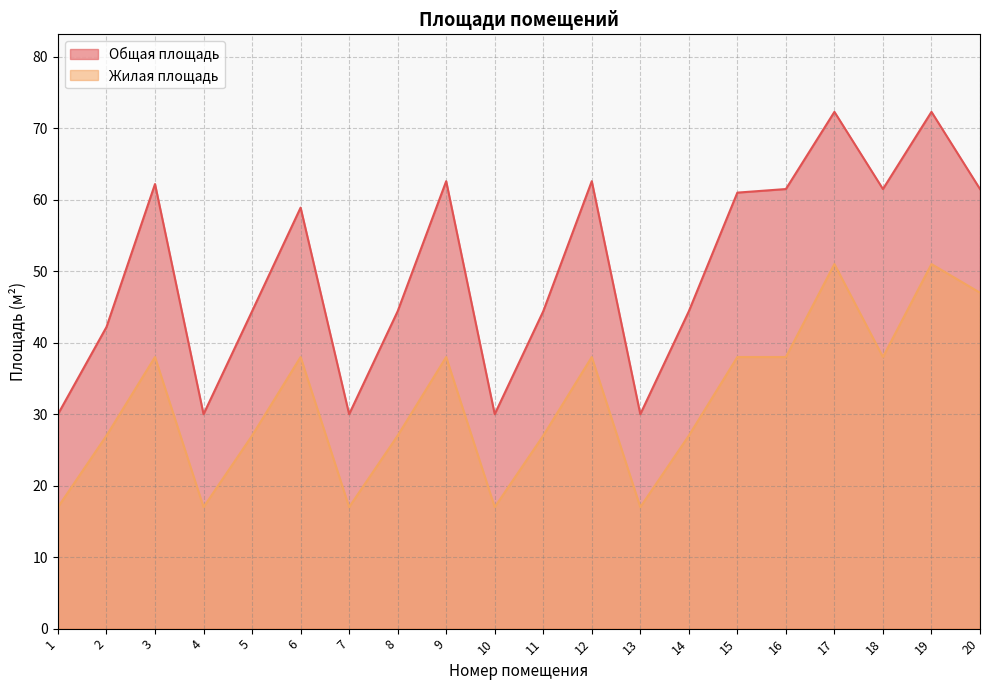

Where does the Жилая площадь series first go above 38?

17